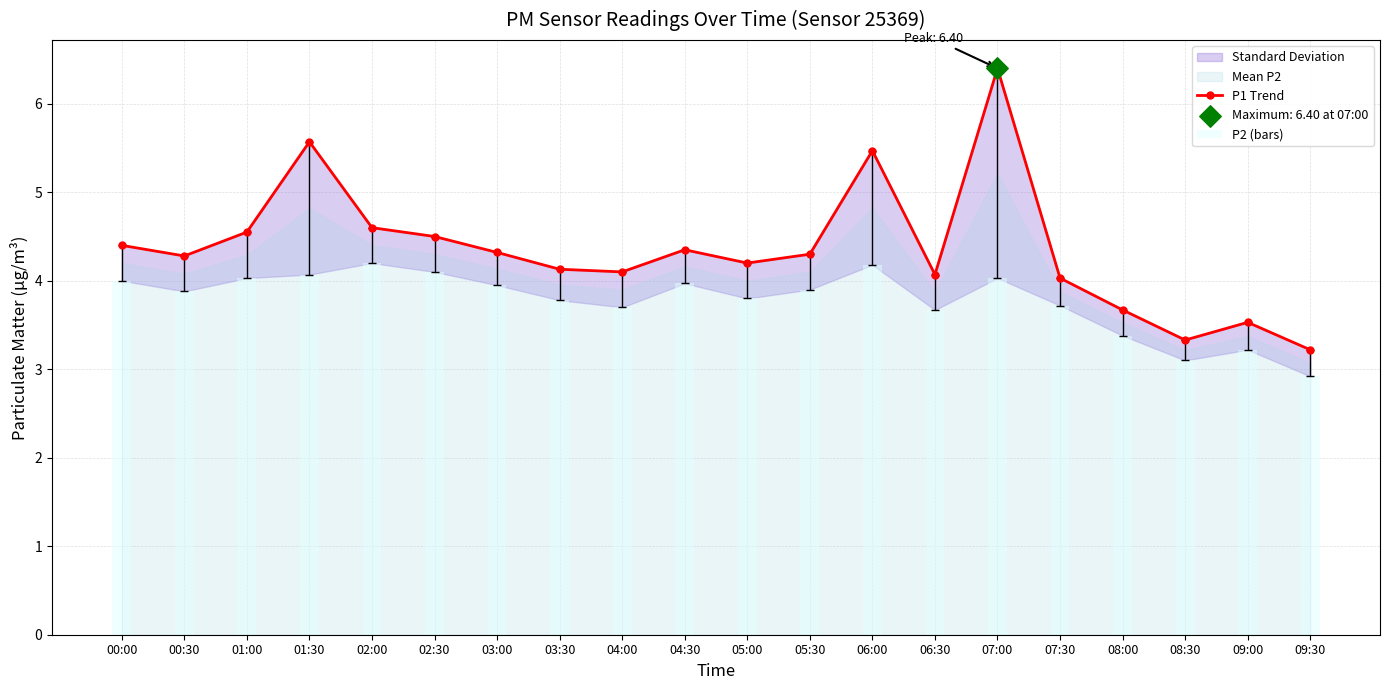

Which series contains the highest Y value?

P1 Trend